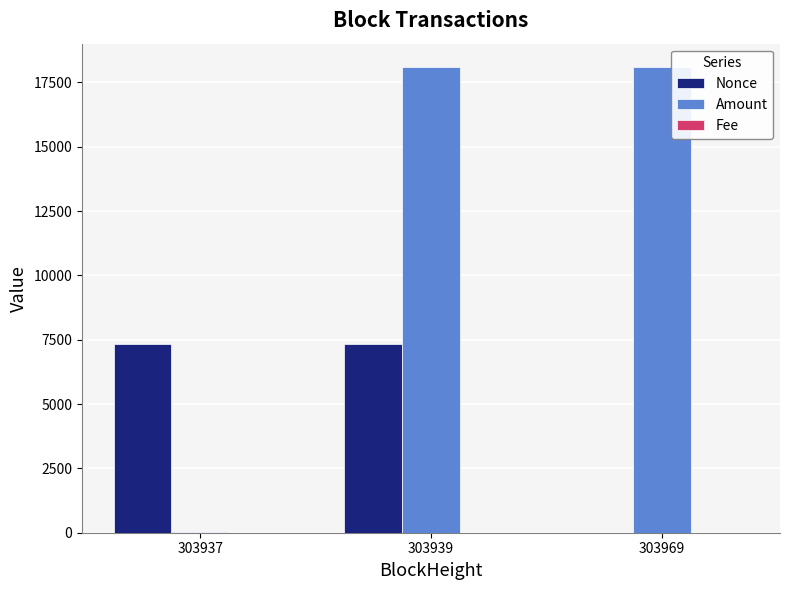

Which series has the largest total across all categories?

Amount